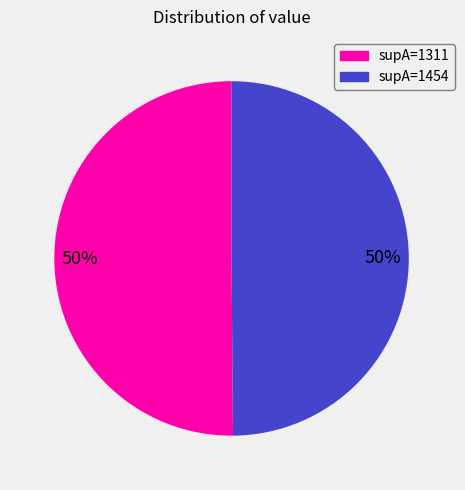

How many slices are in this pie chart?

2